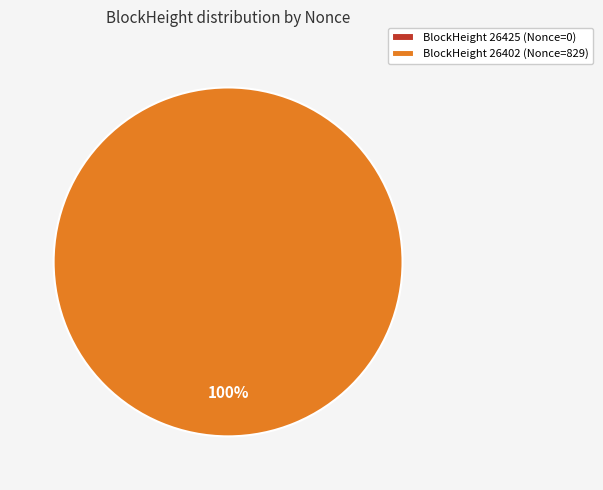

True or false: 26425 accounts for 0% of the total.

True